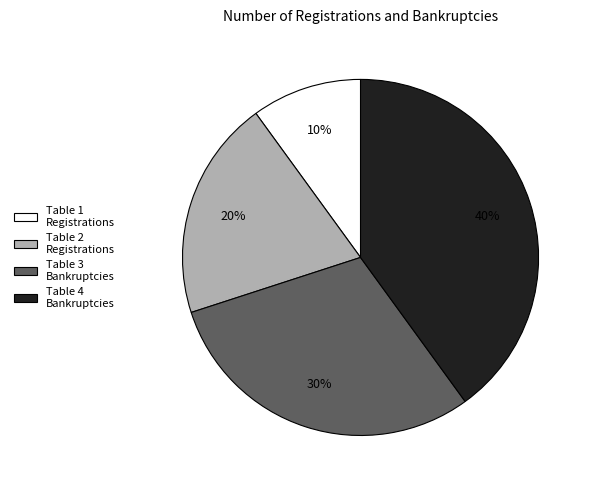

Rank the categories by value from highest to lowest.

Table 4 Bankruptcies, Table 3 Bankruptcies, Table 2 Registrations, Table 1 Registrations